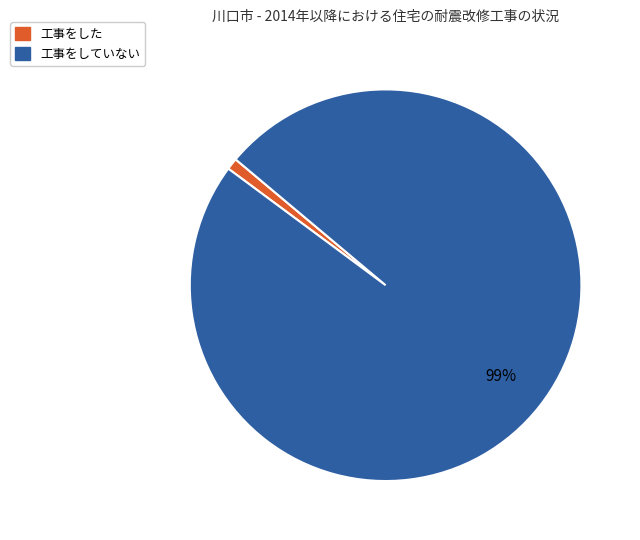

To the nearest percent, what percentage of the pie is 工事をしていない?

99%